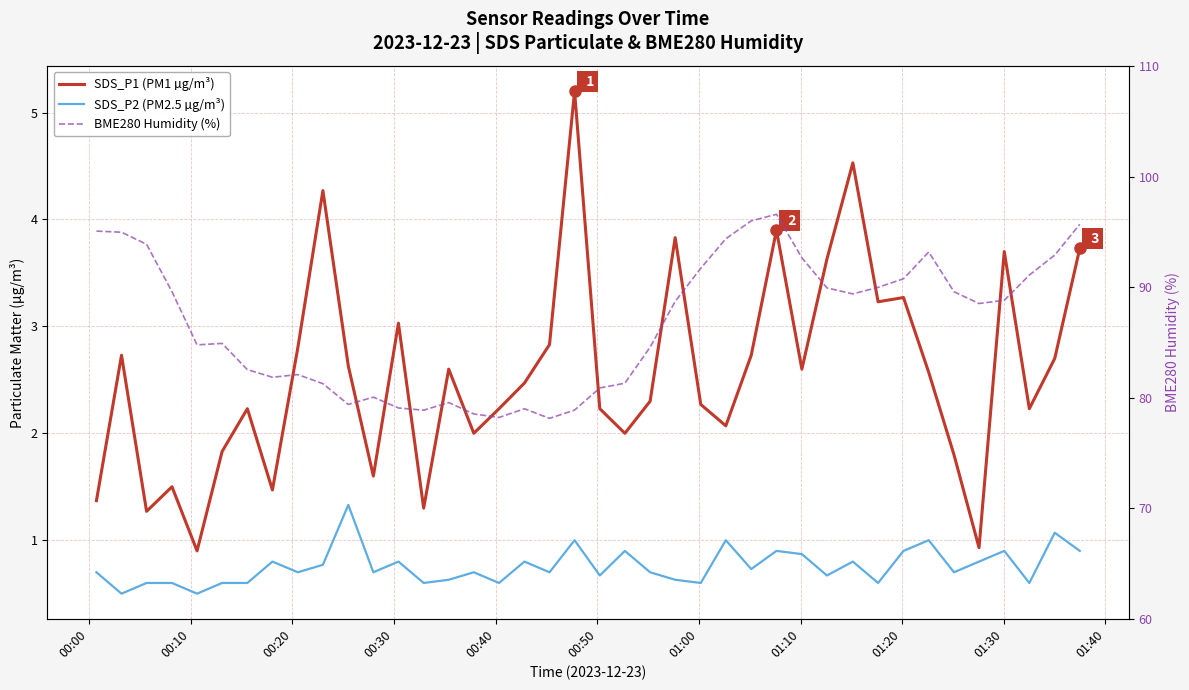

True or false: SDS_P1 (PM1 µg/m³) has more than 2 points higher than both neighbors.

True